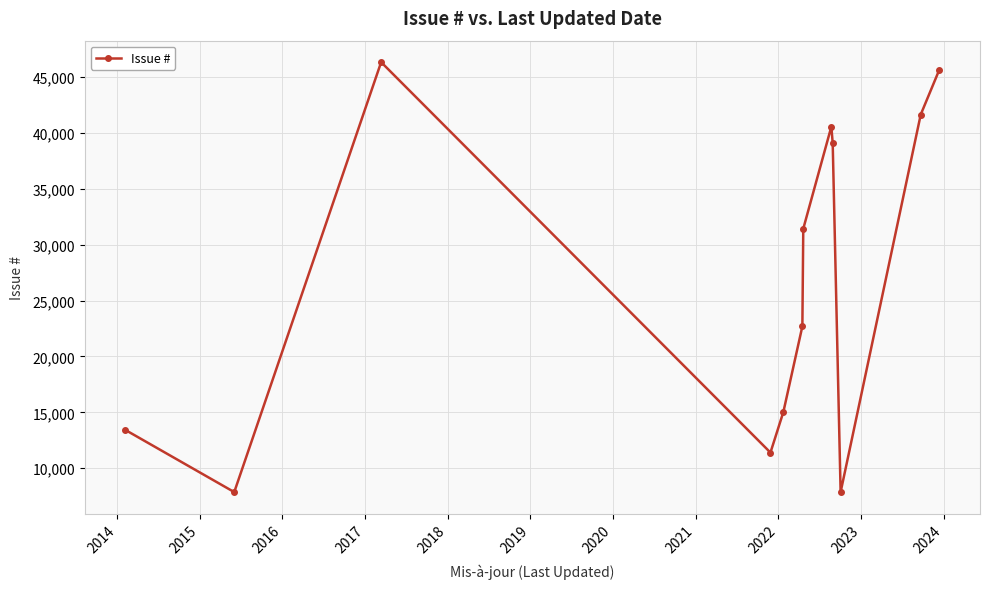

What is the sum of all values?

323012